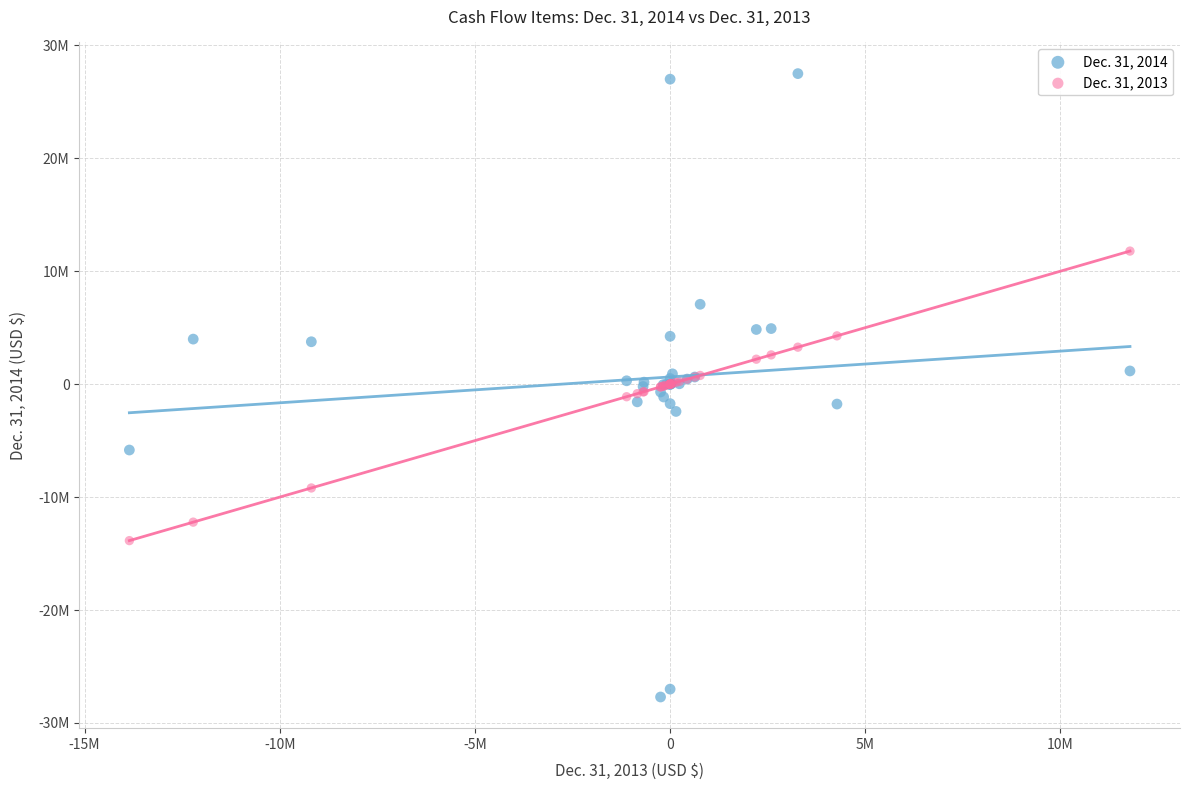

Which series reaches the minimum Y coordinate?

Dec. 31, 2014